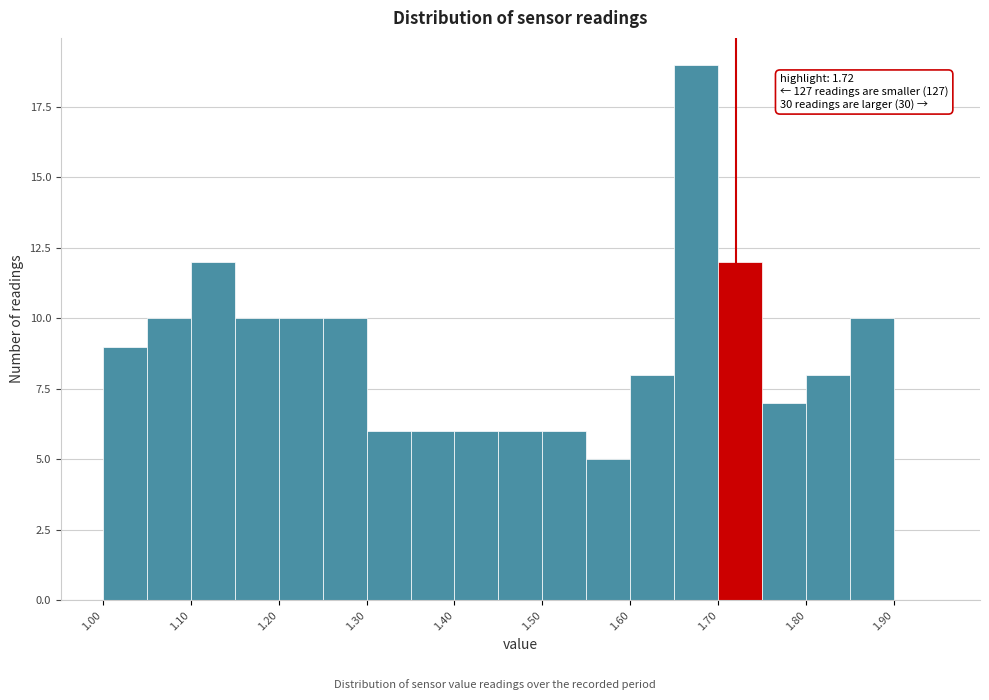

Which range on the x-axis has the tallest bar?

1.65 to 1.70